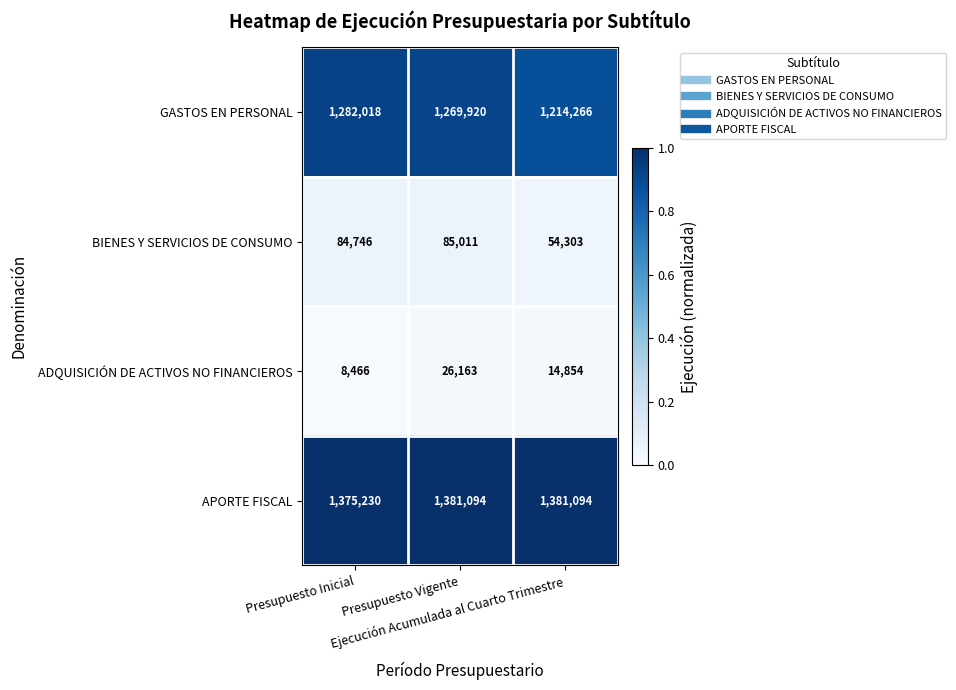

Count the APORTE FISCAL values in the range 1375230 to 1381094.

3